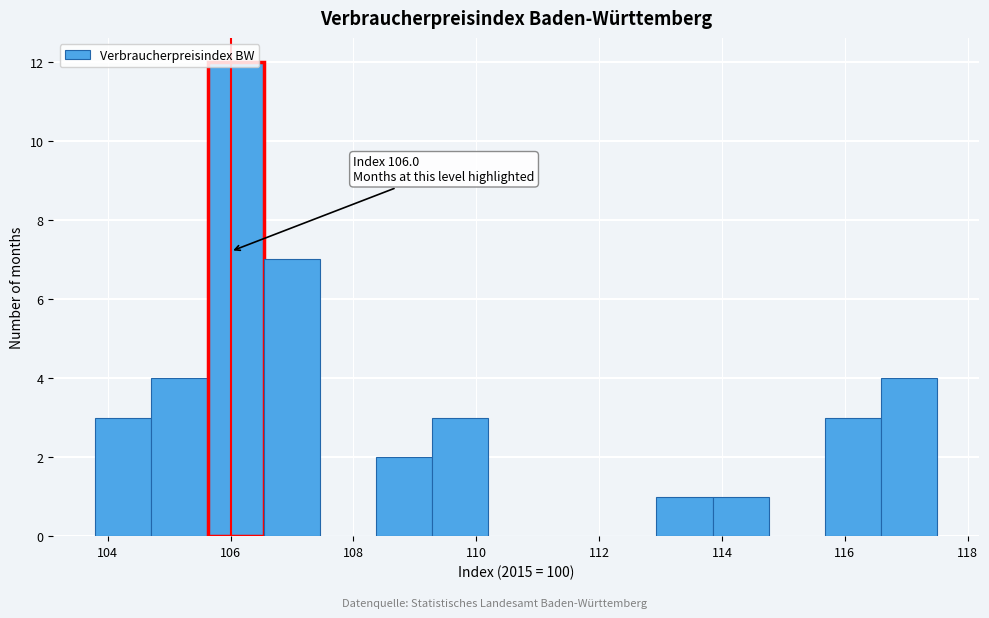

Which range on the x-axis has the tallest bar?

105.6 to 106.6